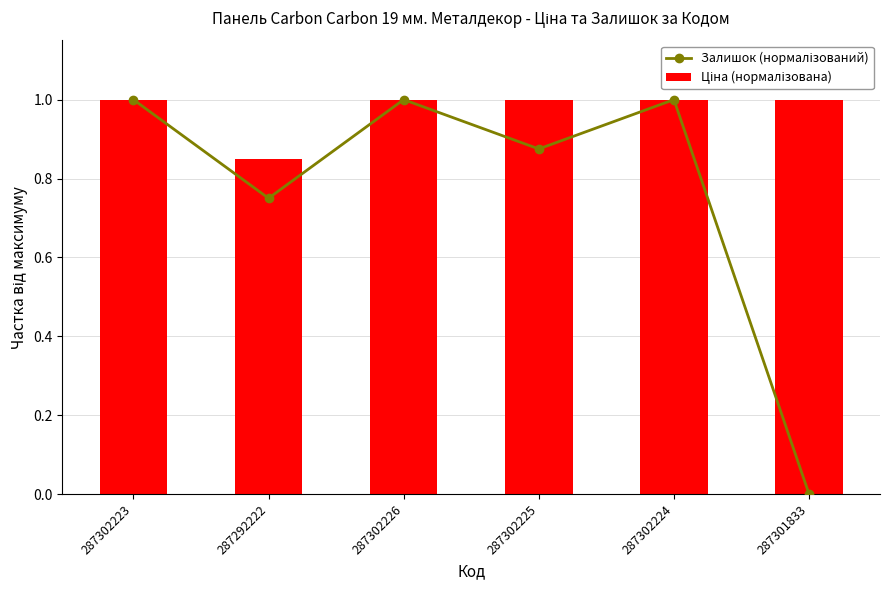

What are all the series names shown in the legend?

Залишок (нормалізований), Ціна (нормалізована)